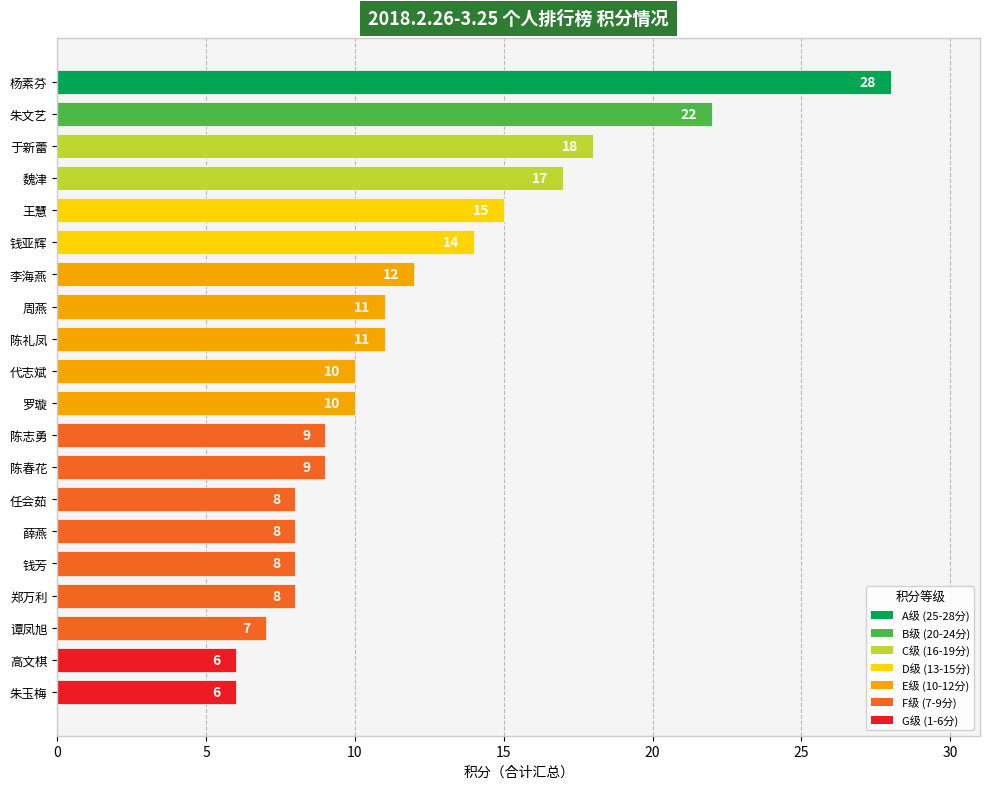

Between 高文棋 and 任会茹, which is larger?

任会茹